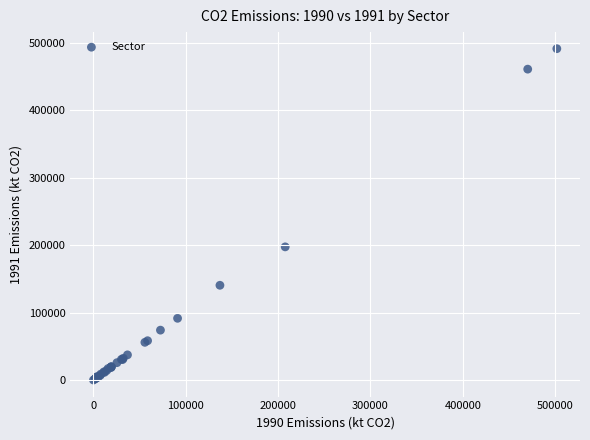

What Y value in the scatter plot is closest to 245500?

197310.7